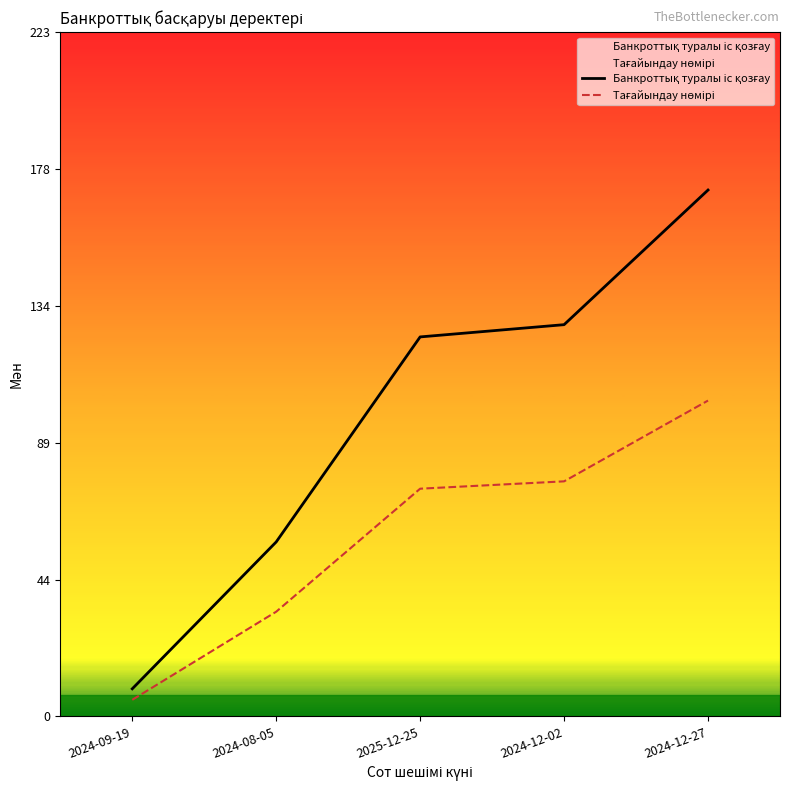

Where is Банкроттық туралы іс қозғау nearest to the value 90?

2024-08-05